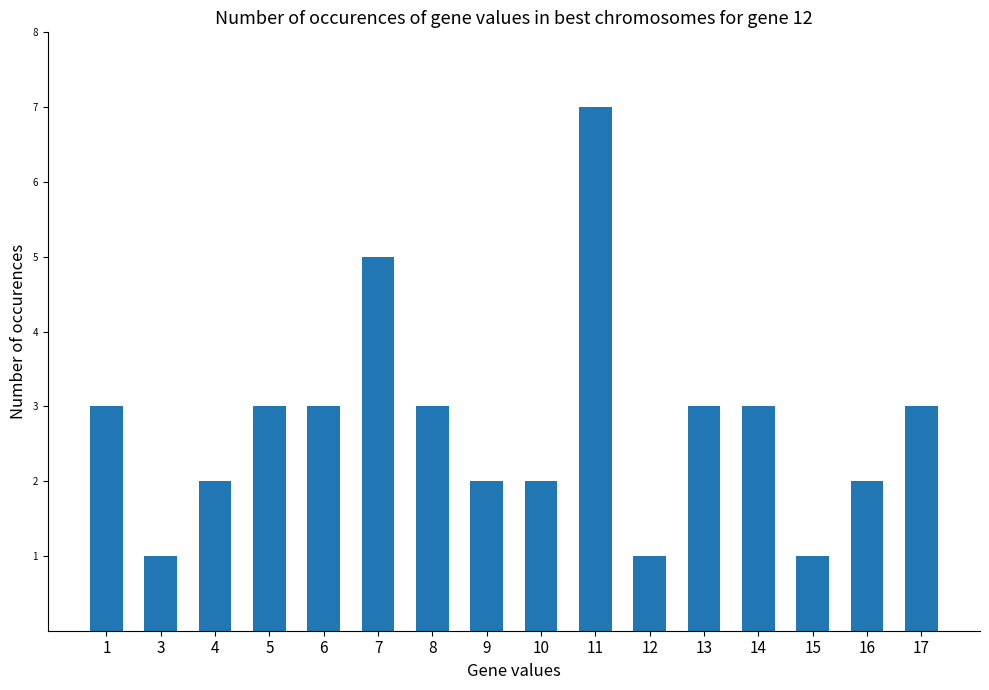

True or false: the data shows 1 at 6.

False